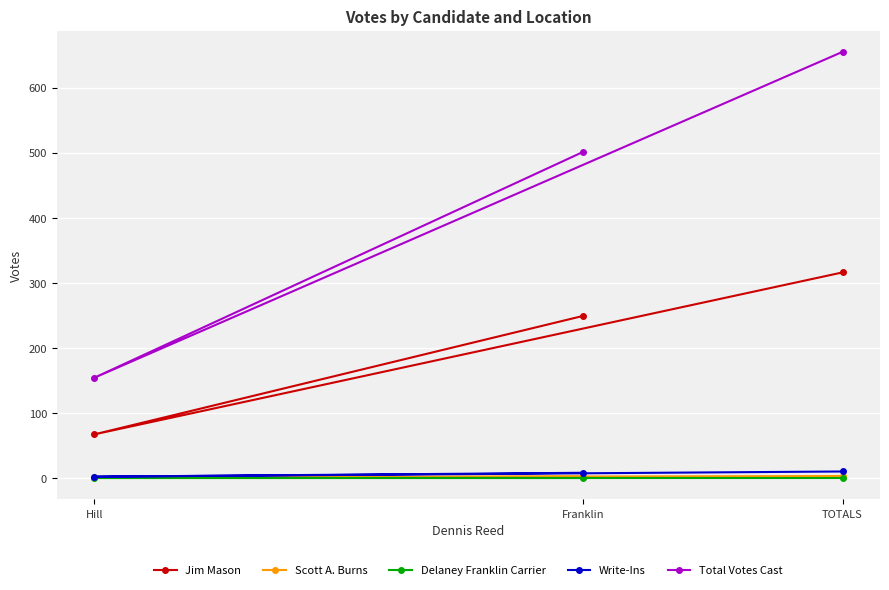

Which series changed the most between Franklin and Hill?

Total Votes Cast